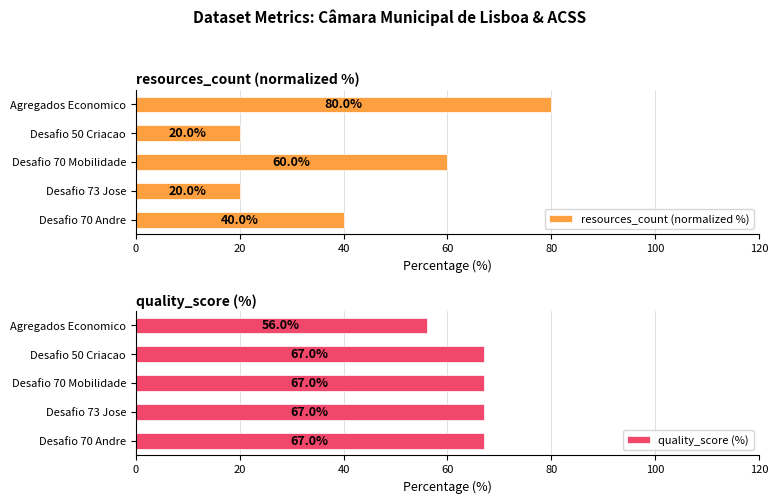

Which series has the widest spread of values?

resources_count (normalized %)